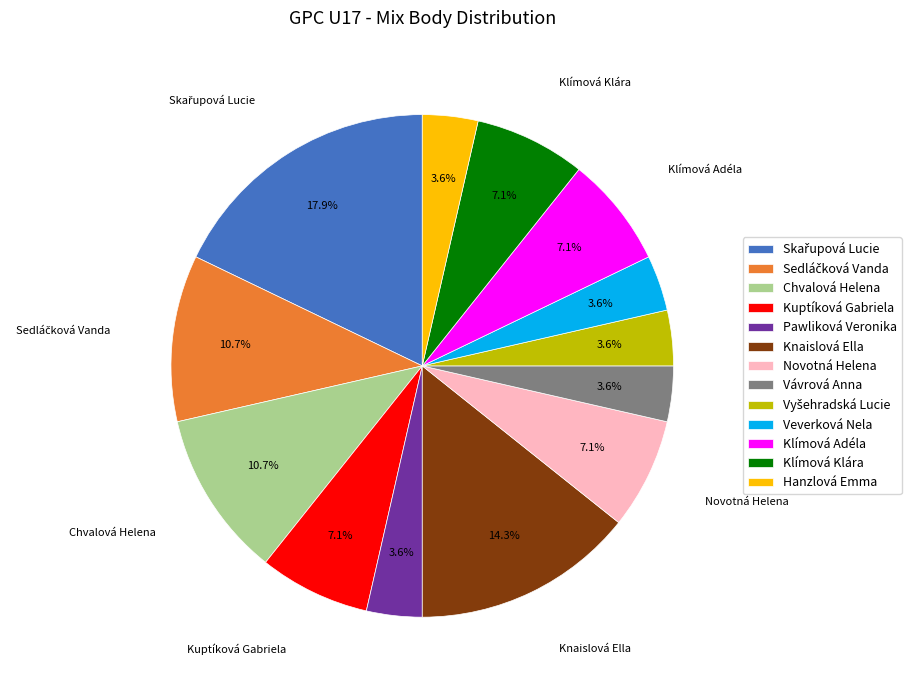

Approximately how many times larger is the value at Hanzlová Emma compared to Klímová Klára?

0.5